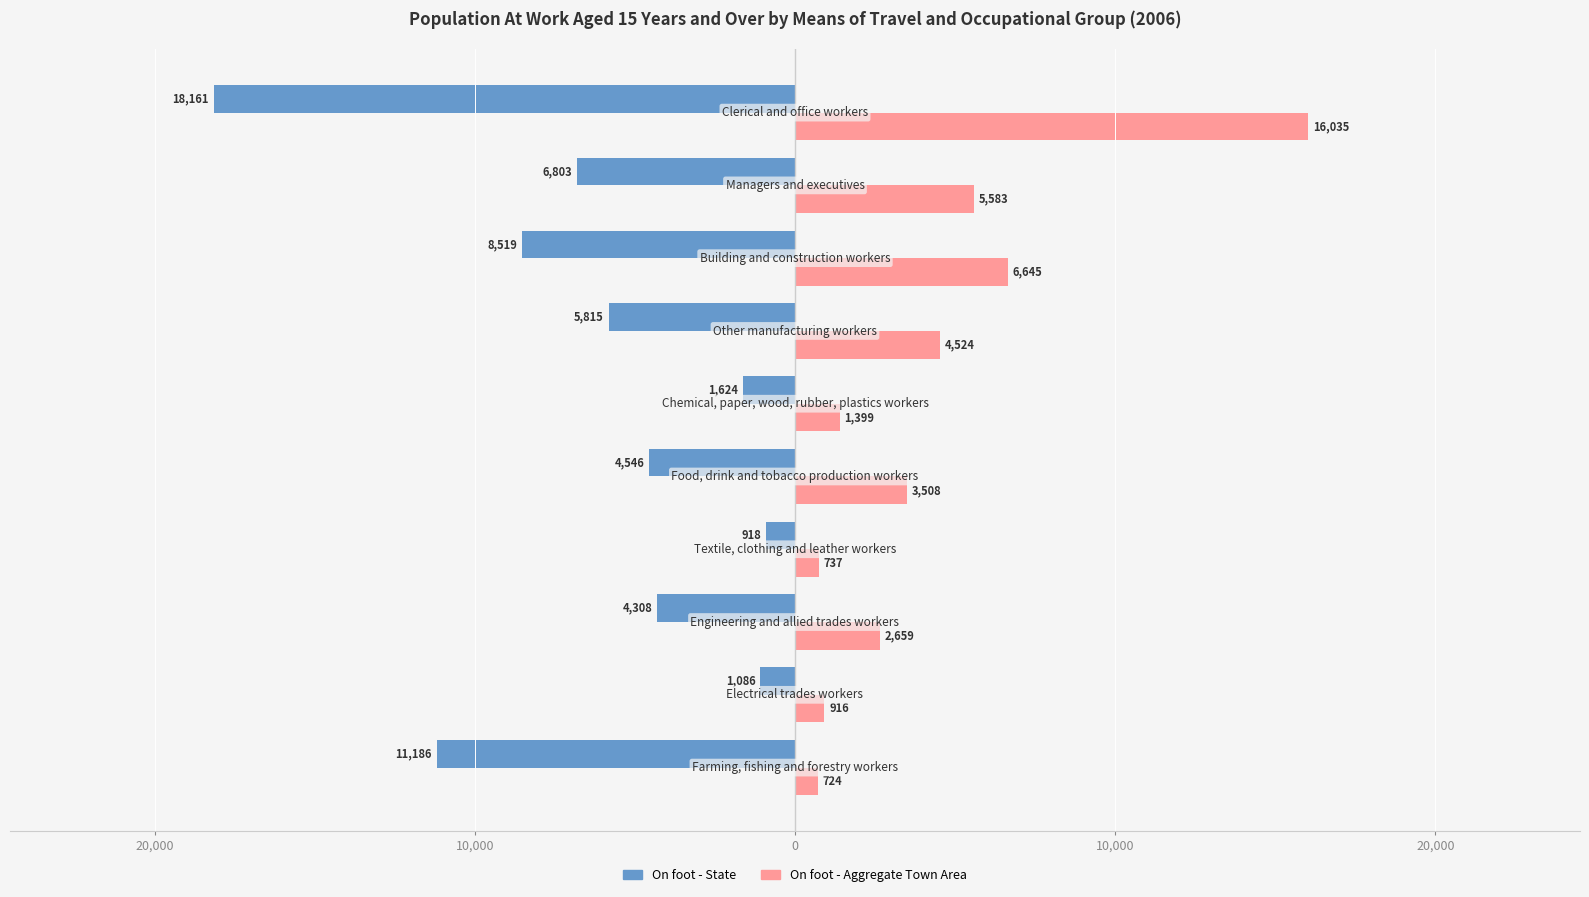

Reading left to right, list all the values displayed in this chart.

On foot - State: -11186	-1086	-4308	-918	-4546	-1624	-5815	-8519	-6803	-18161
On foot - Aggregate Town Area: 724	916	2659	737	3508	1399	4524	6645	5583	16035